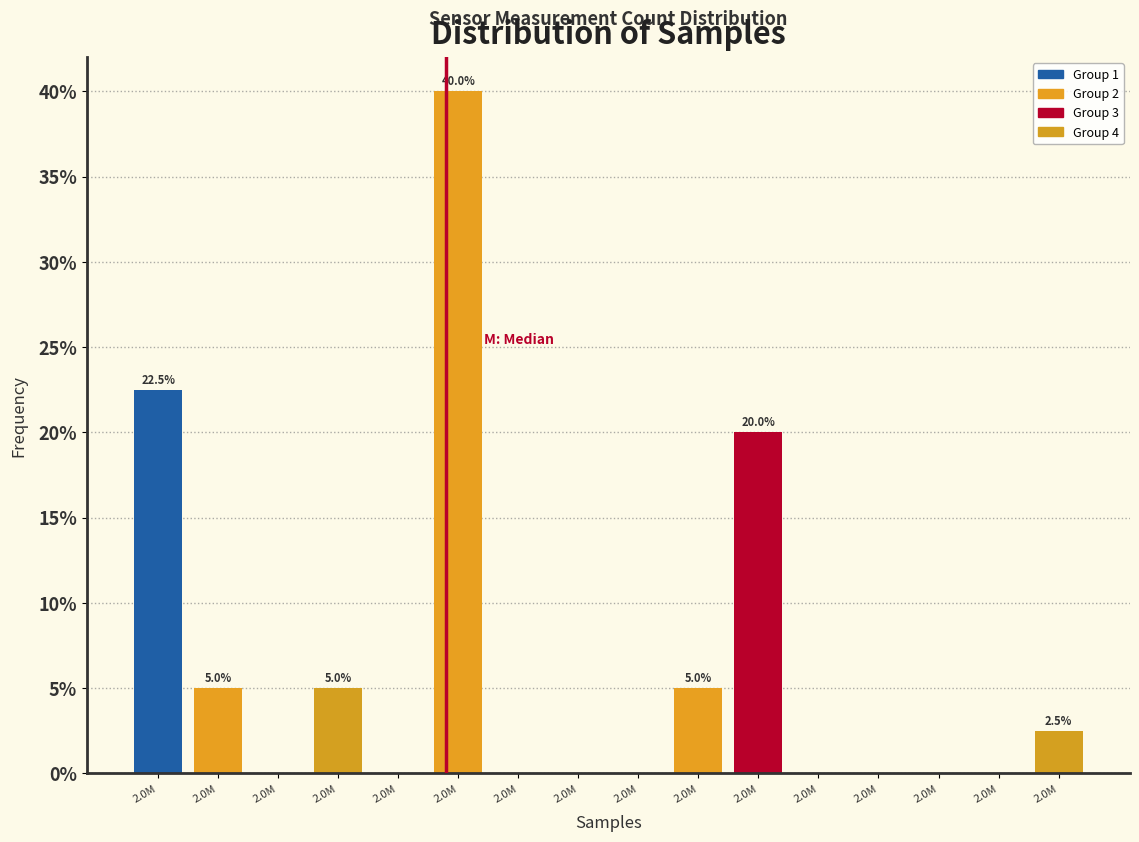

How many distinct data groups are displayed?

1